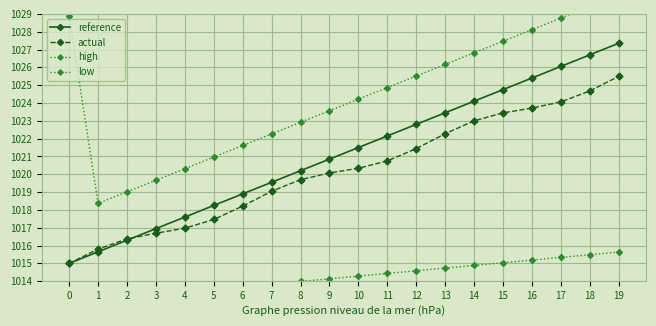

True or false: reference and low intersect in this chart.

False